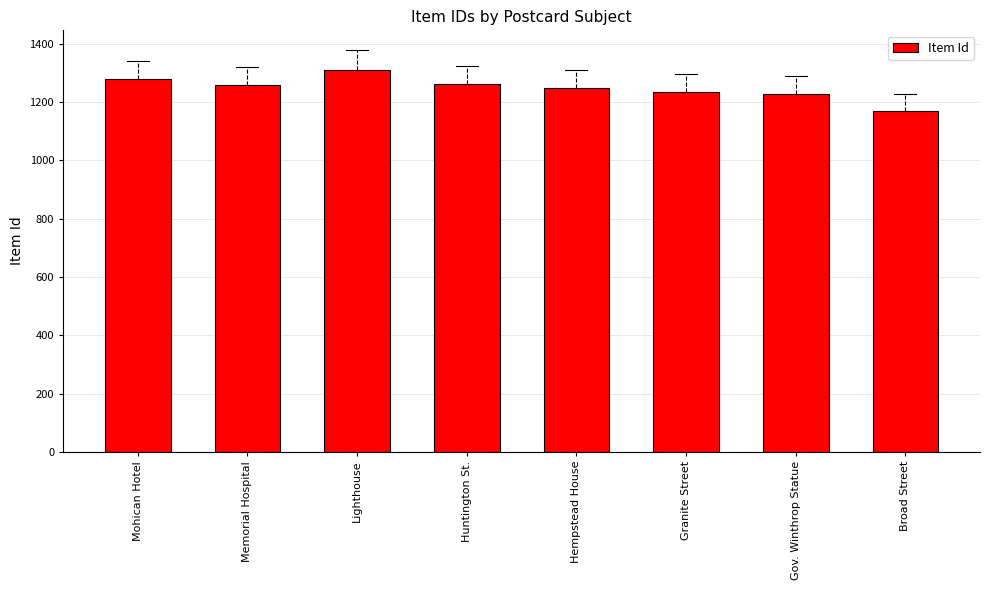

Read the value at Broad Street.

1169